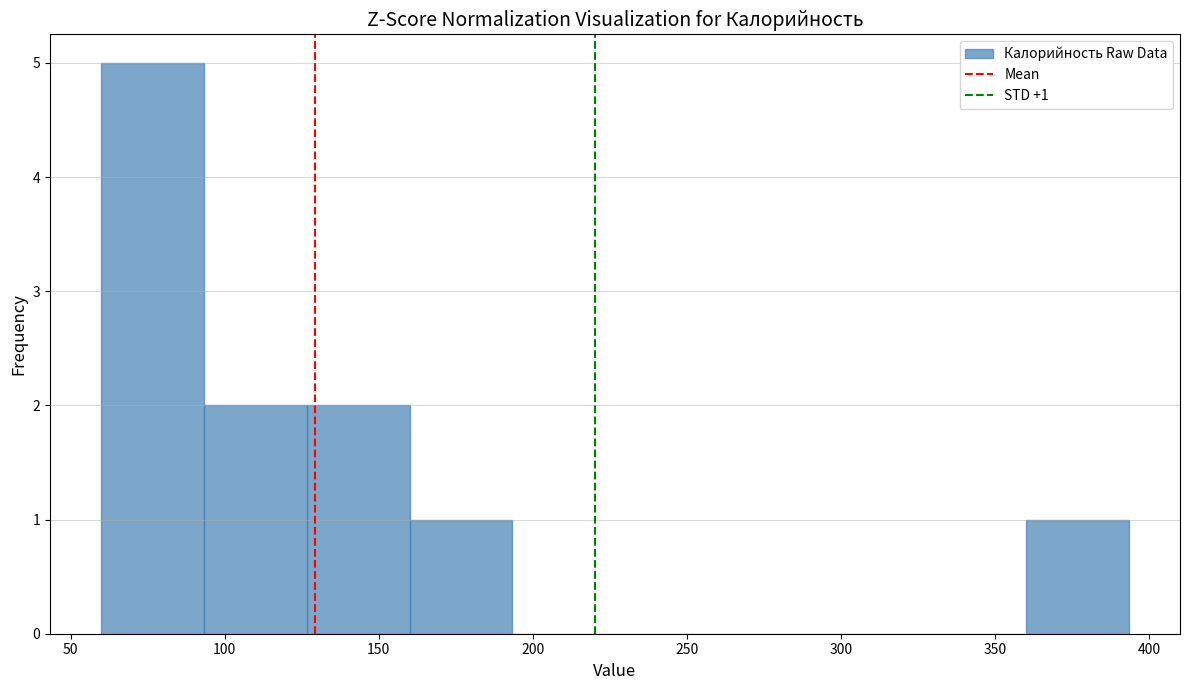

Which range on the x-axis has the tallest bar?

60 to 95